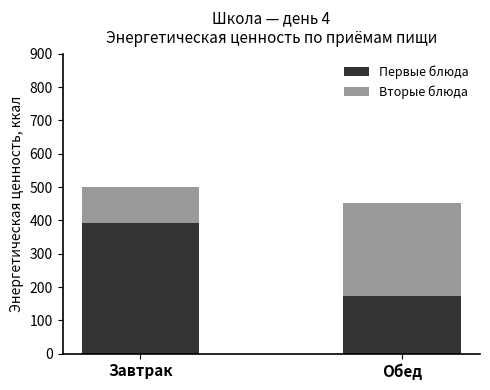

Count the number of data series in this chart.

2